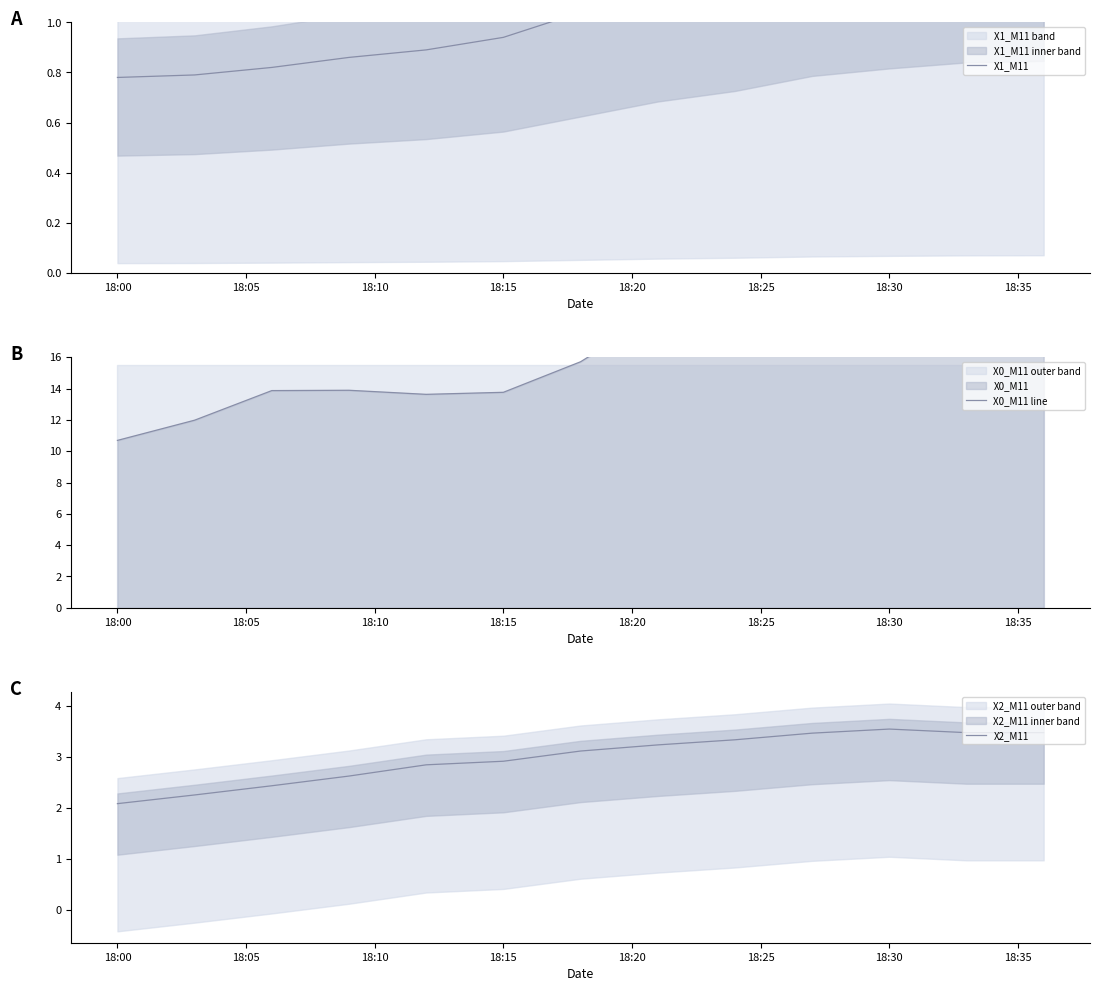

What are all the series names shown in the legend?

X1_M11, X0_M11 line, X2_M11